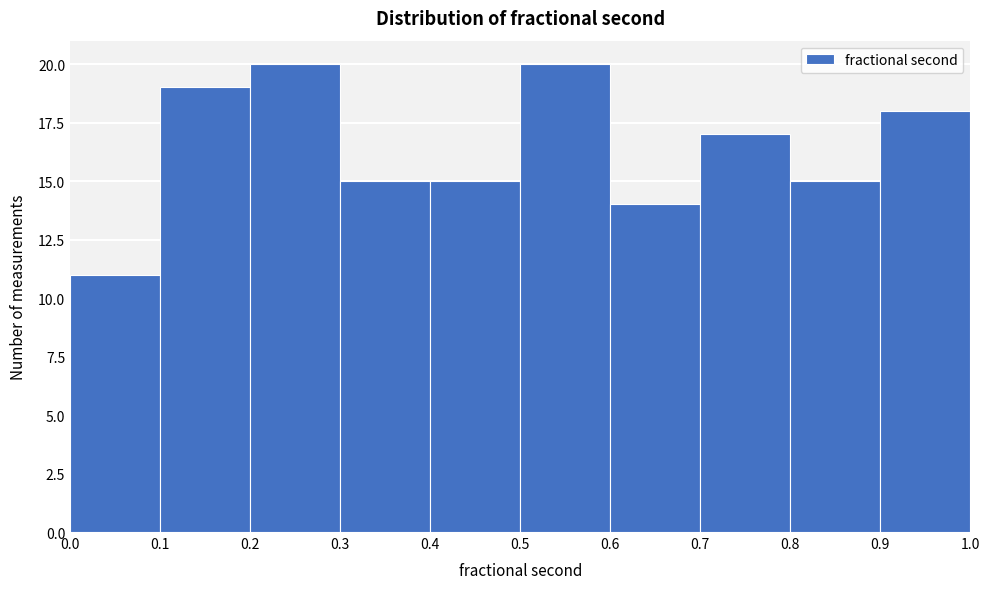

Reading left to right, list every bar in this chart as the range it spans on the x-axis followed by its height. The values are not printed on the chart, so give them approximately, as read against the axis.

0.0 to 0.1: 11
0.1 to 0.2: 19
0.2 to 0.3: 20
0.3 to 0.4: 15
0.4 to 0.5: 15
0.5 to 0.6: 20
0.6 to 0.7: 14
0.7 to 0.8: 17
0.8 to 0.9: 15
0.9 to 1.0: 18